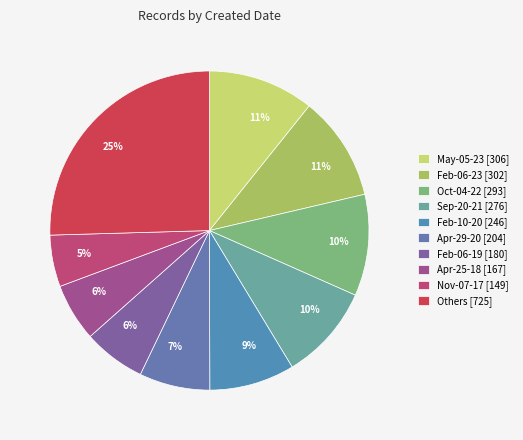

To the nearest percent, what is the difference between the largest and smallest slice percentages?

20%